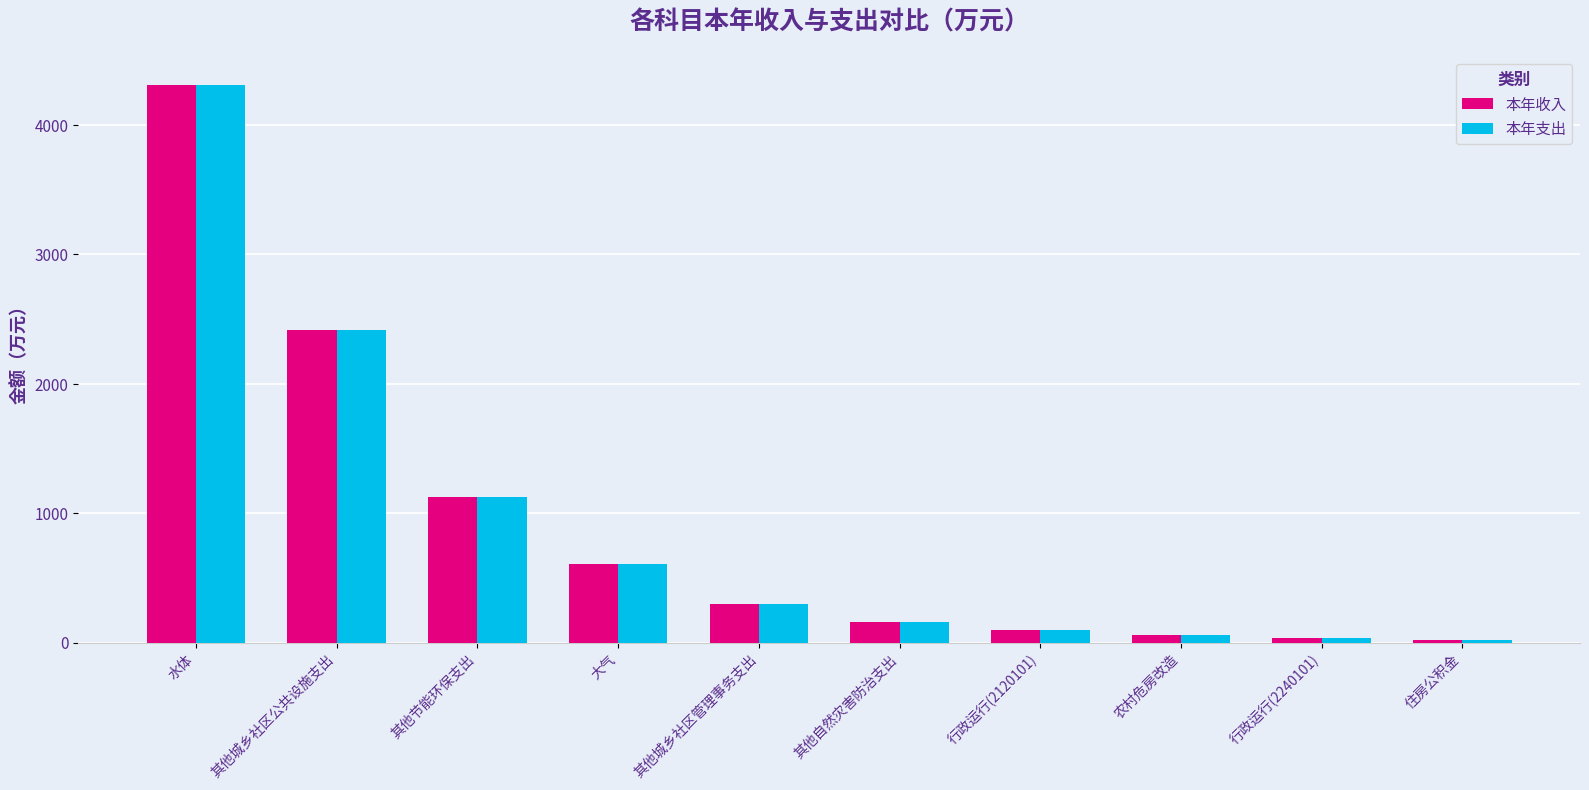

The value of 本年支出 at 农村危房改造 is 55.6. True or false?

True